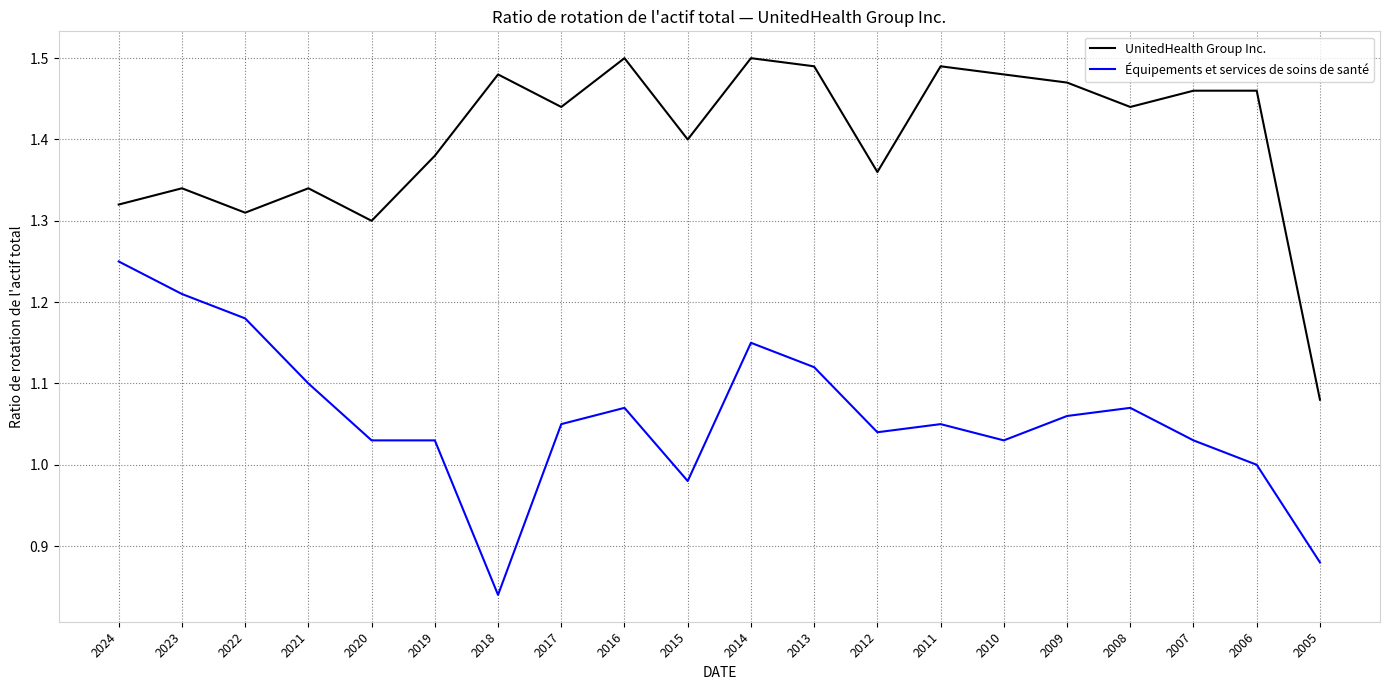

At which category does the chart reach its minimum across all series?

2018